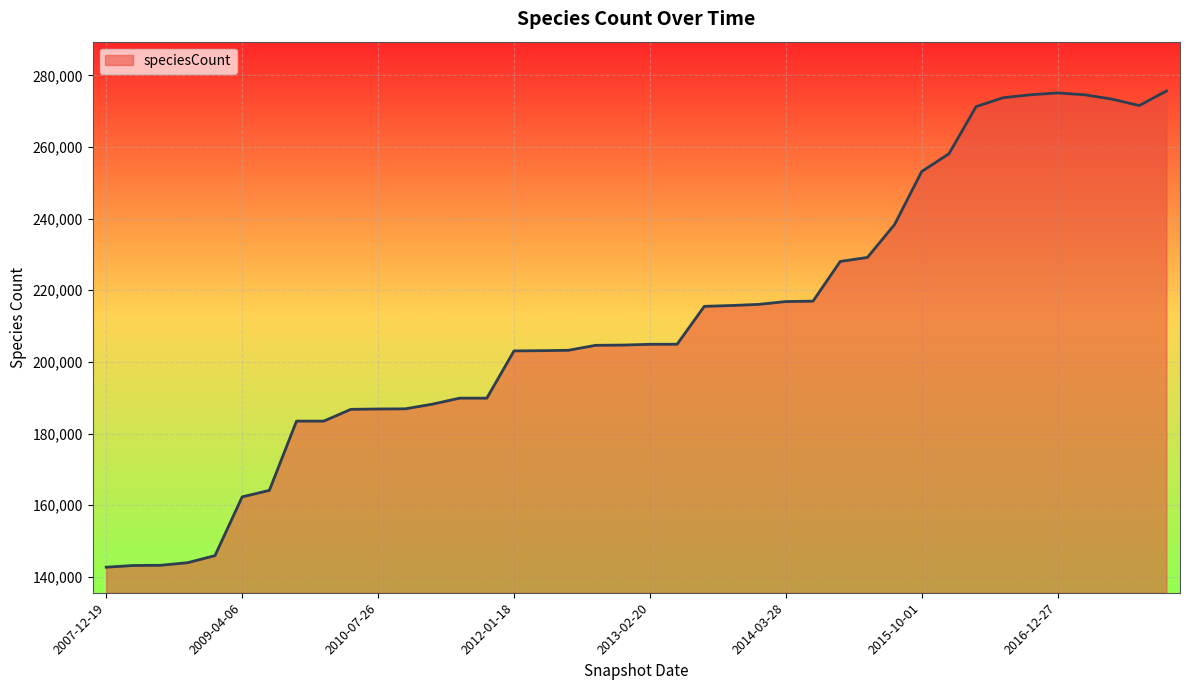

What is the difference between the maximum and minimum values?

132955